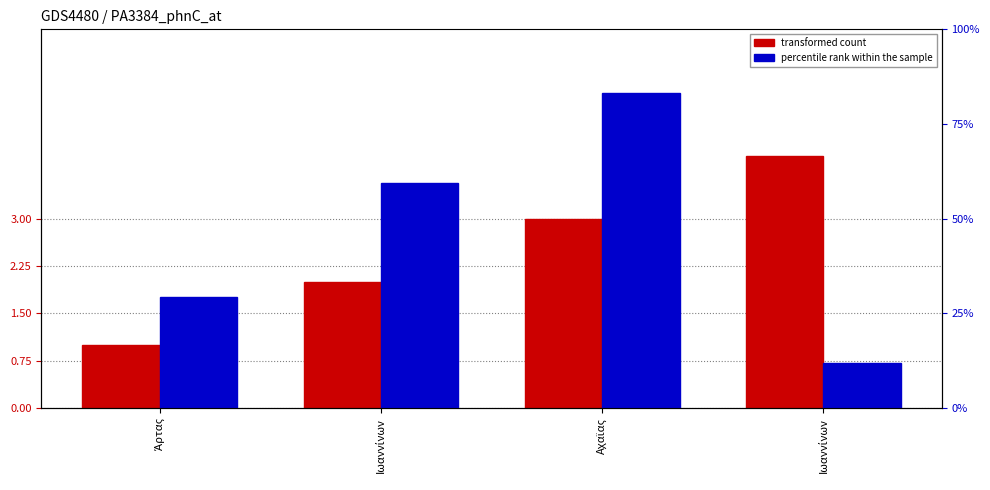

Is the value of Α/Α at Αχαϊας greater than the value of ΑΡ. ΠΡΩΤ. ΥΠΕ at Ιωαννίνων?

No